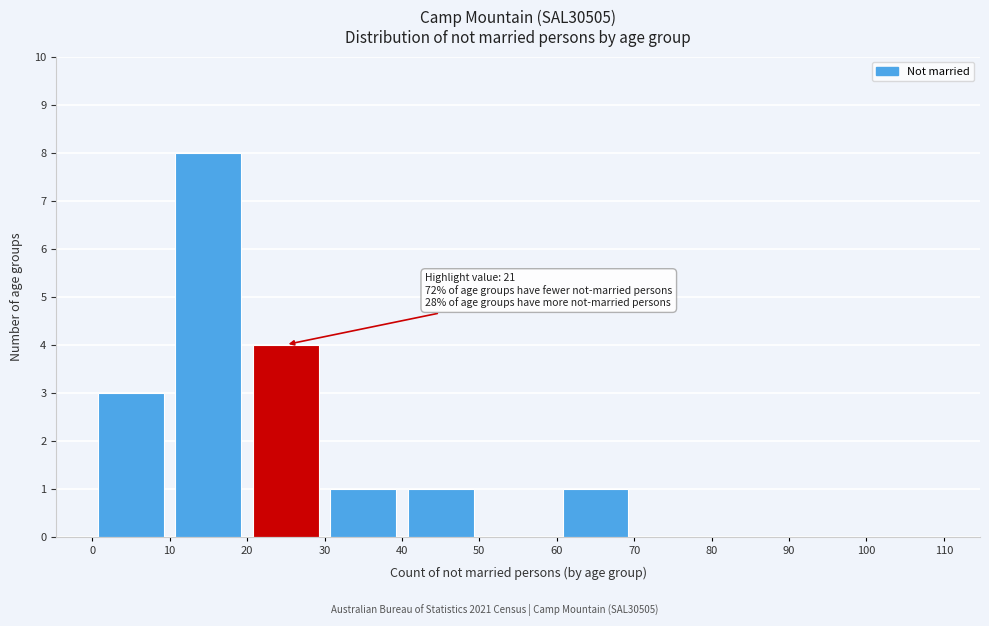

Over which range of the x-axis is the bar tallest?

10 to 20